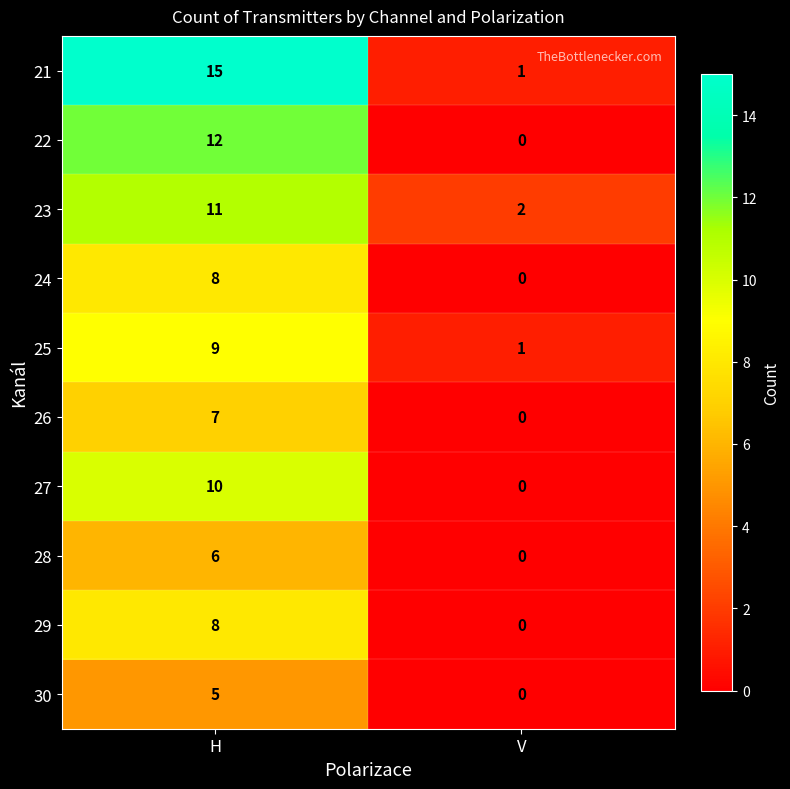

What is the sum of the 21 values at V and H?

16